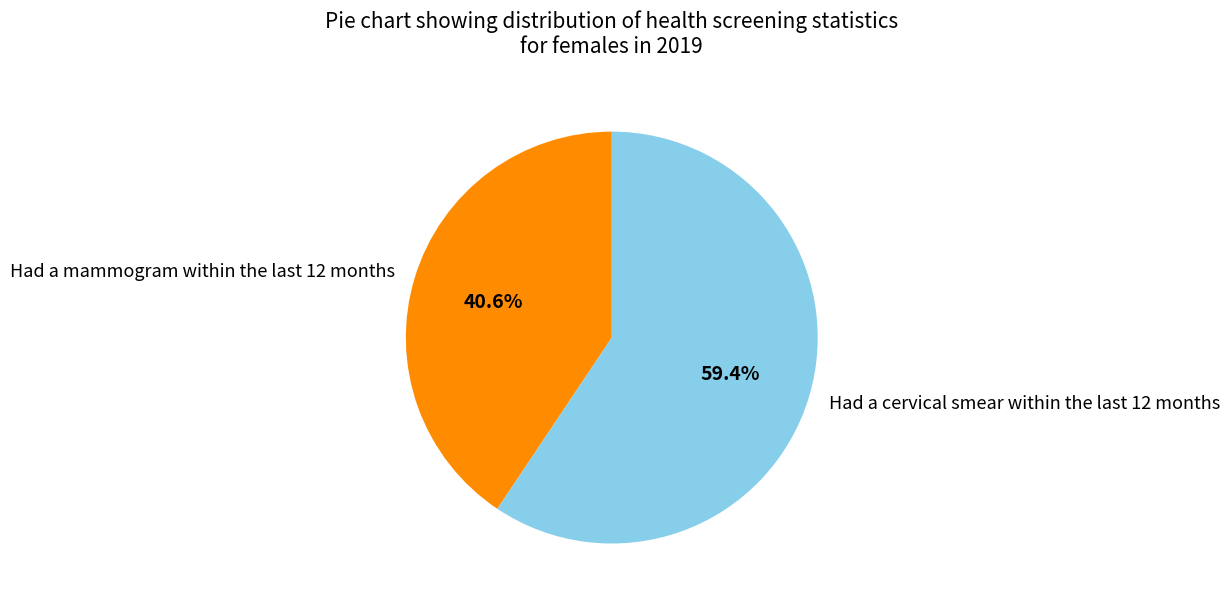

Which slice is the largest?

Had a cervical smear within the last 12 months